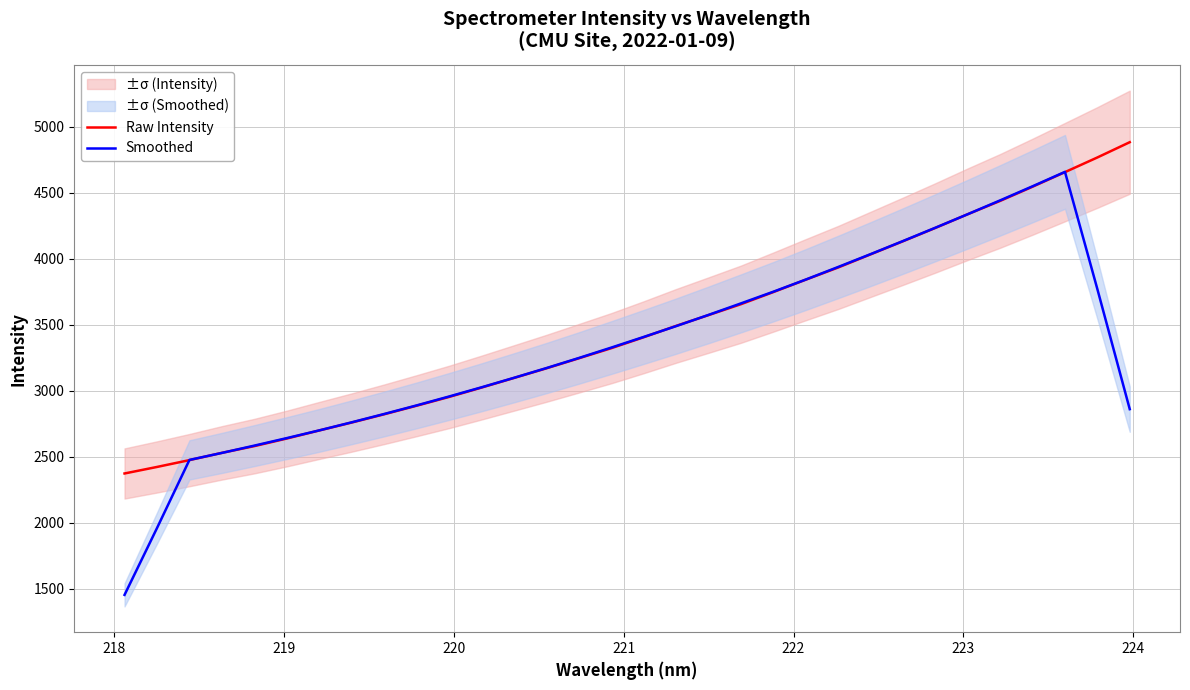

What is the lowest value of the Raw Intensity series?

2374.0